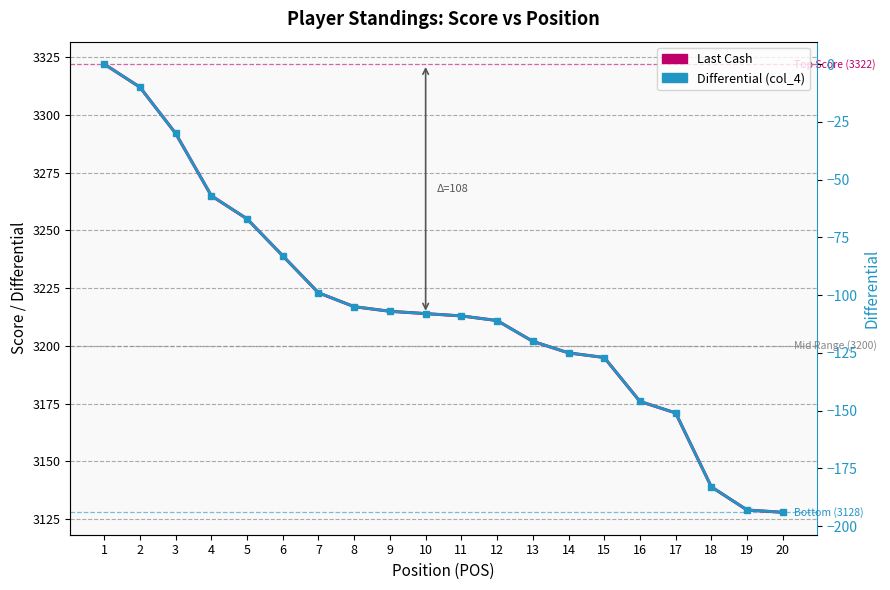

Which series changed the most between 8 and 13?

Last Cash